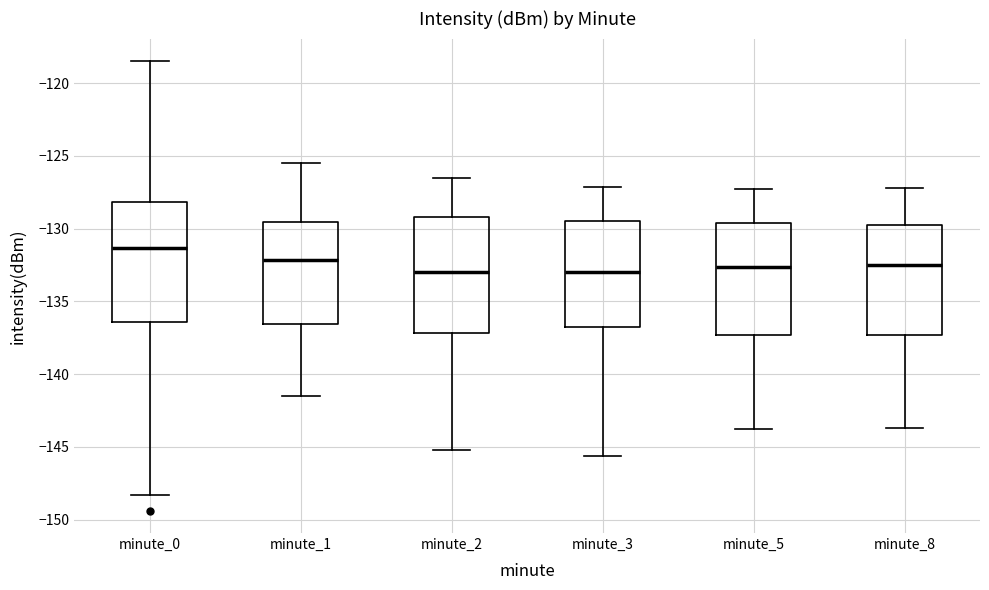

Where does the lower whisker of the box for minute_3 end on the y-axis? The values are not printed on the chart, so give them approximately, as read against the axis.

-145.5